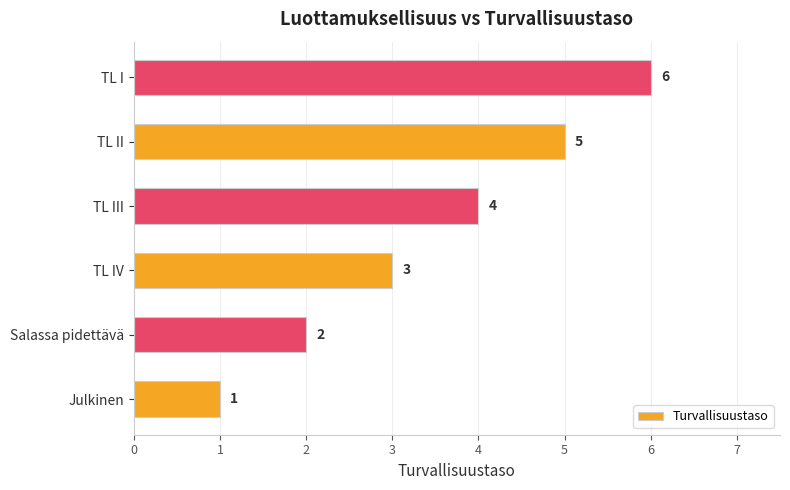

At which label is the value closest to 3?

TL IV